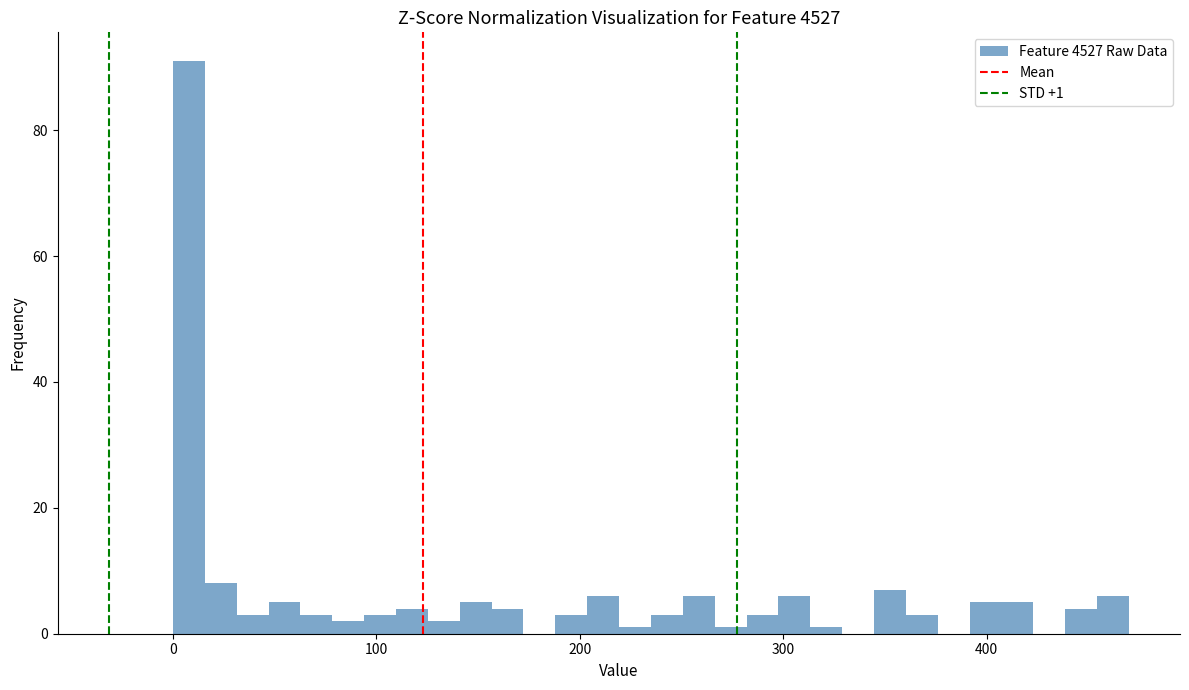

Read against the x-axis, roughly where is the centre of the tallest bar?

10